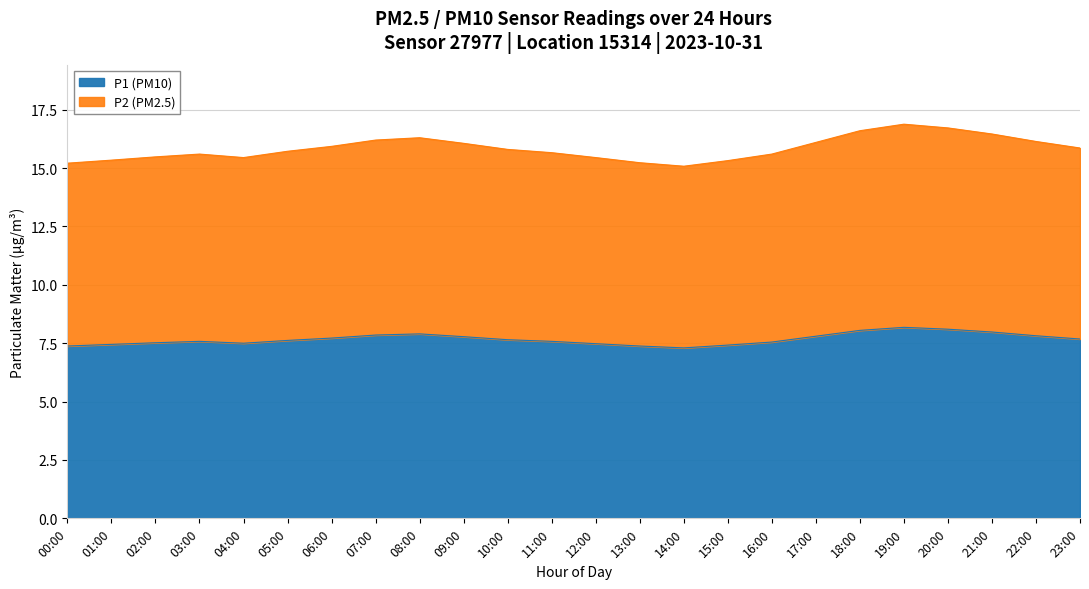

At which label does P2 reach its minimum?

14:00